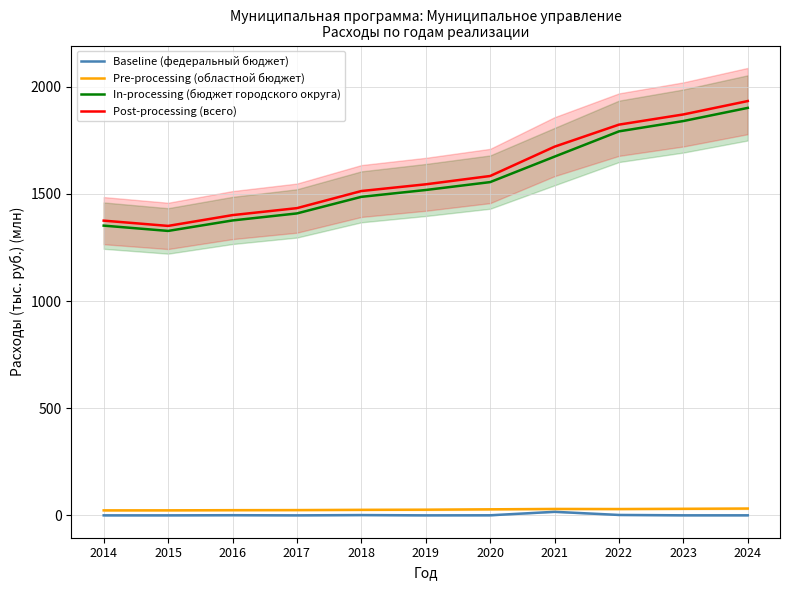

How many lines are shown in the chart?

4